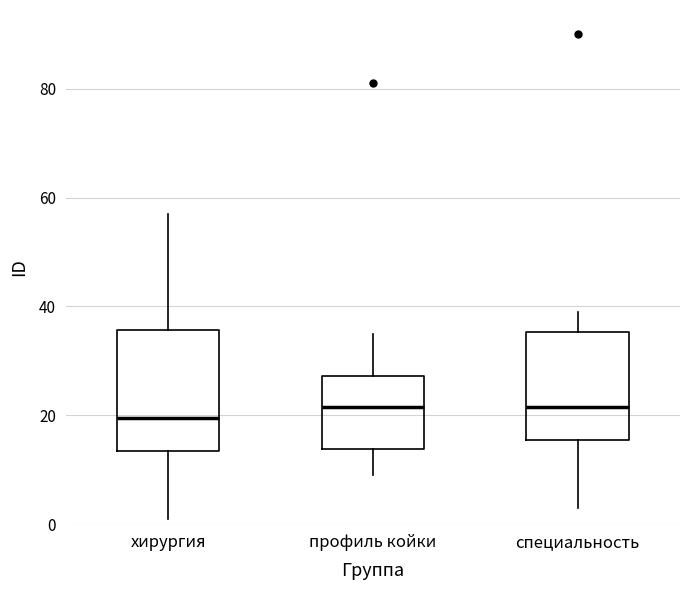

Comparing the boxes themselves (not the whiskers), which one is the tallest?

хирургия